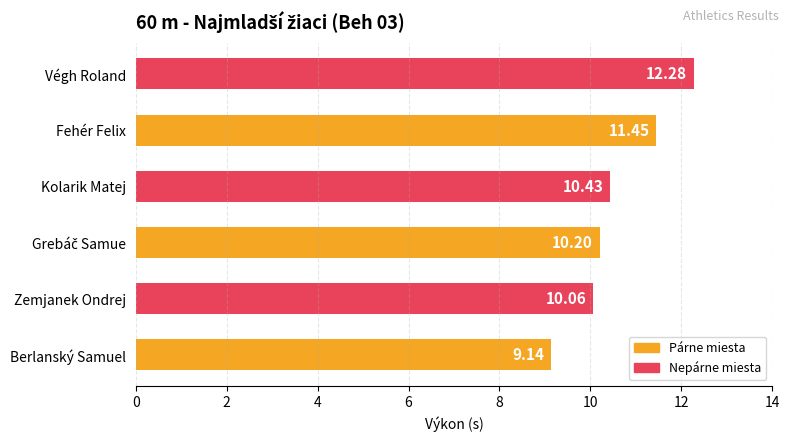

Where is the data nearest to the value 10?

Zemjanek Ondrej